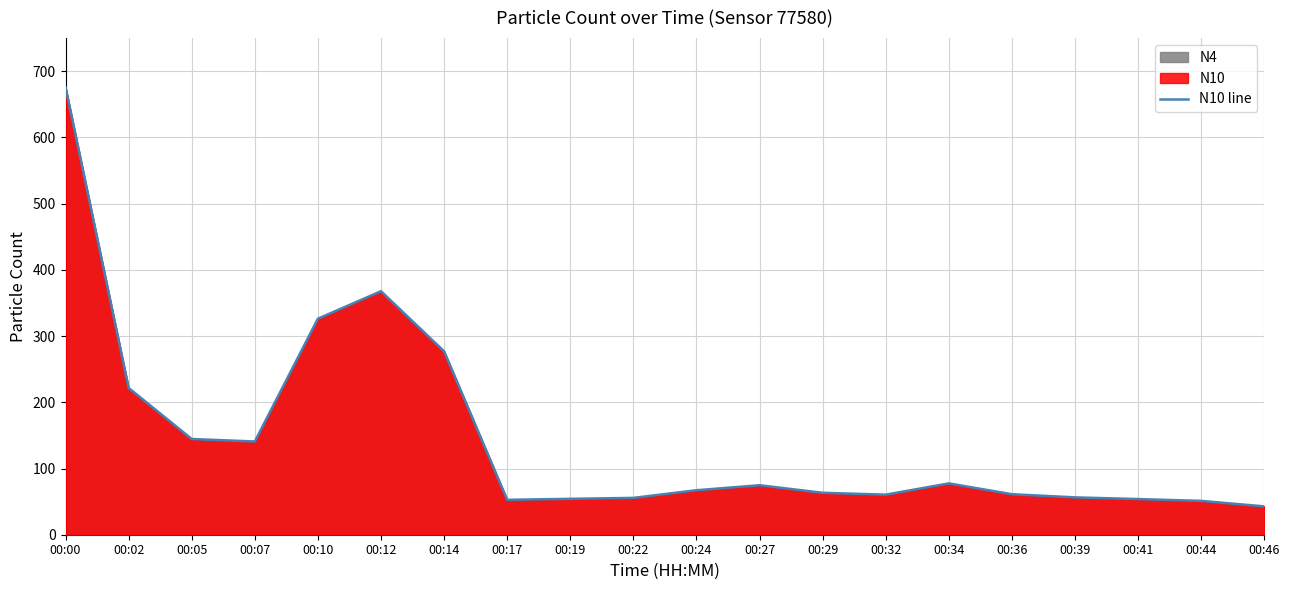

Reading right to left, extract all data points from this chart.

00:46=42.8	00:44=51.1	00:41=53.9	00:39=56.4	00:36=61.2	00:34=77.5	00:32=60.5	00:29=63.3	00:27=74.7	00:24=67.2	00:22=55.6	00:19=54.2	00:17=52.7	00:14=276.9	00:12=367.7	00:10=326.3	00:07=140.8	00:05=144.6	00:02=221.7	00:00=675.8